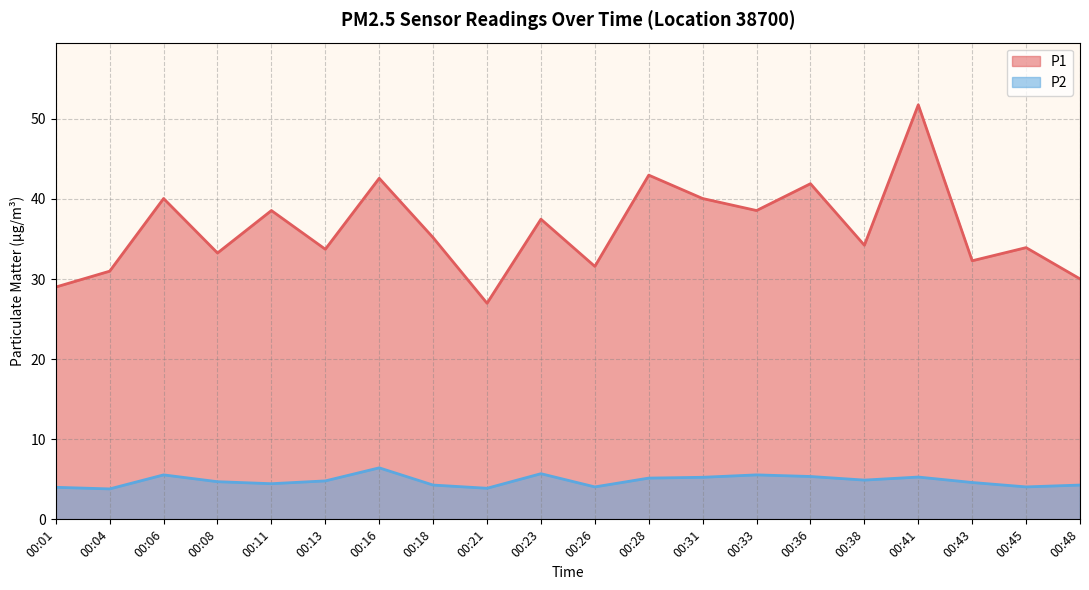

How many data points in P2 are less than 4?

2